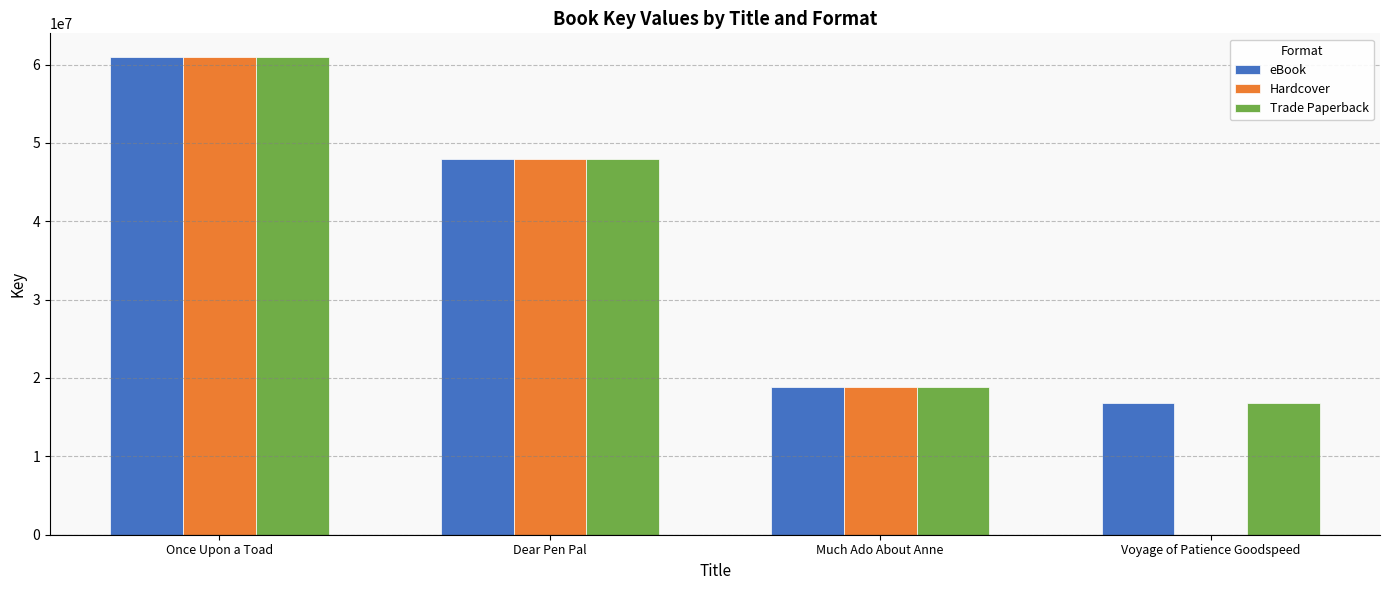

What is the difference between the maximum and minimum values in the Trade Paperback series?

44061475